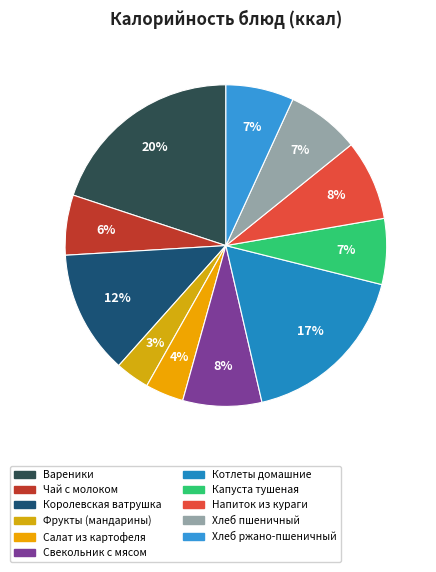

The Напиток из кураги slice represents 1% of the pie. True or false?

False